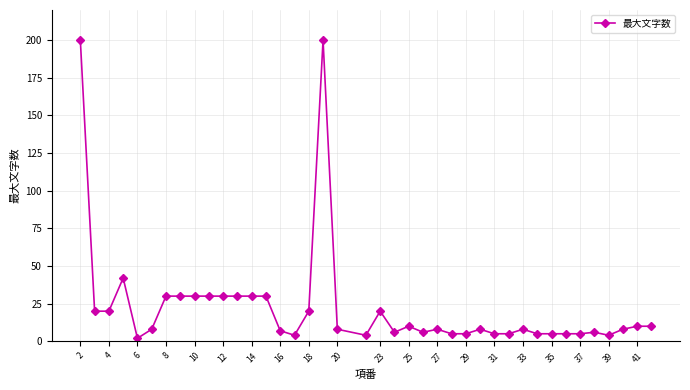

What is the average value?

23